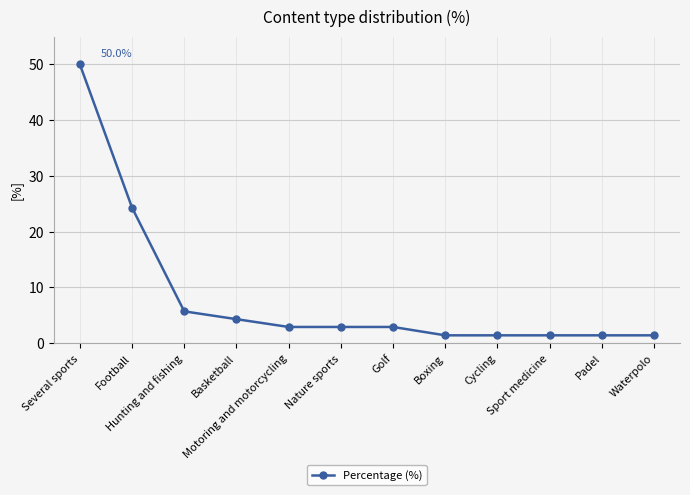

What is the smallest value displayed?

1.4